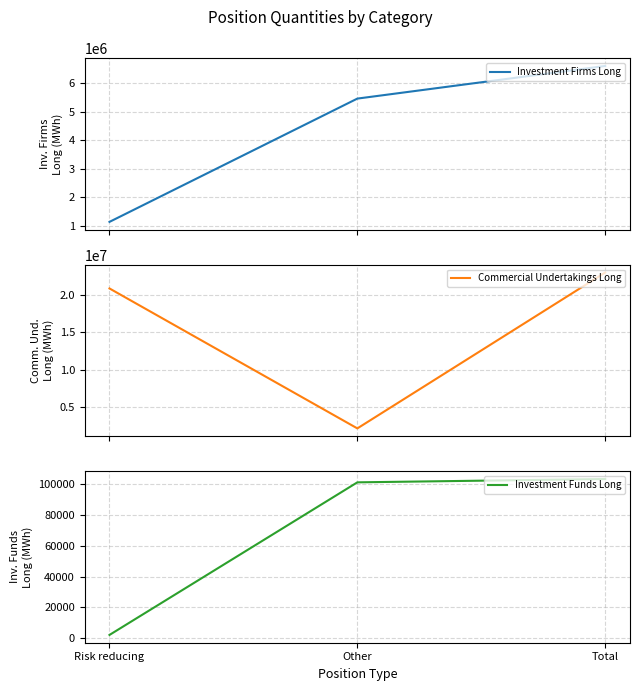

What are all the series names shown in the legend?

Investment Firms Long, Commercial Undertakings Long, Investment Funds Long